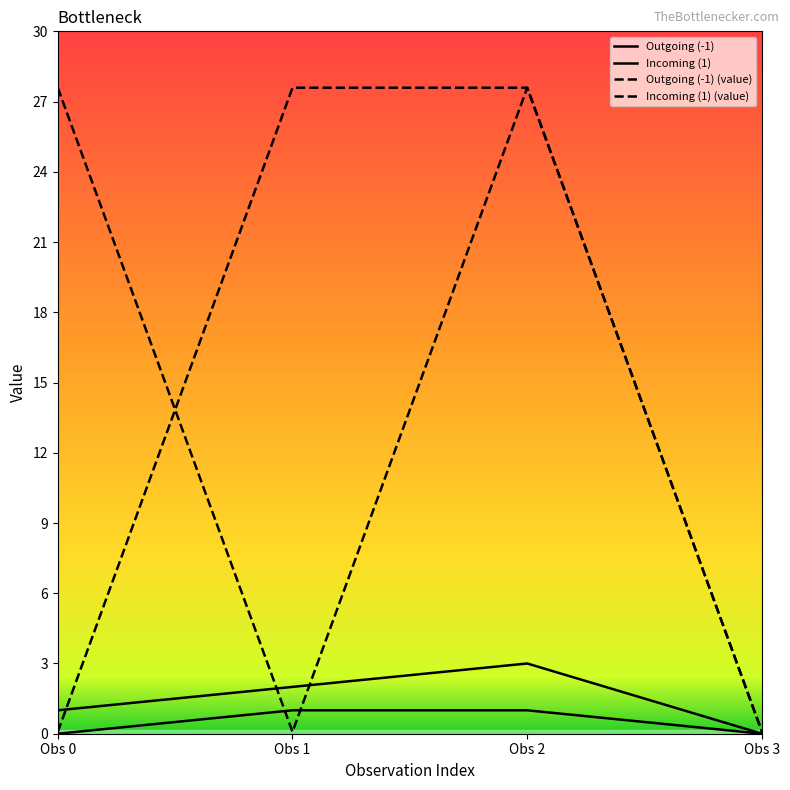

True or false: Outgoing (-1) has more than 2 interior local peaks.

False